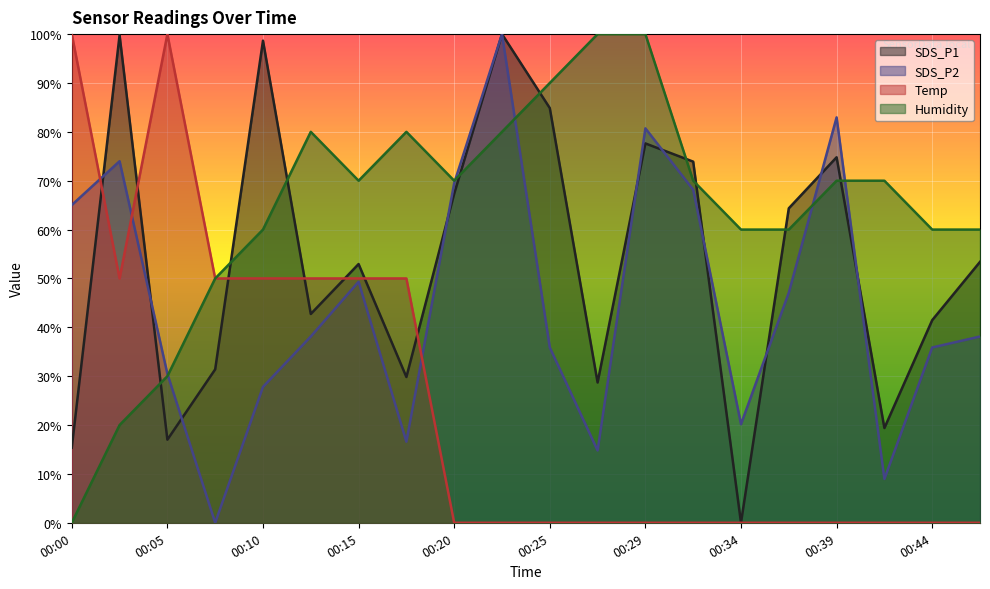

True or false: SDS_P1 has a value of 17.0 at 00:05.

True